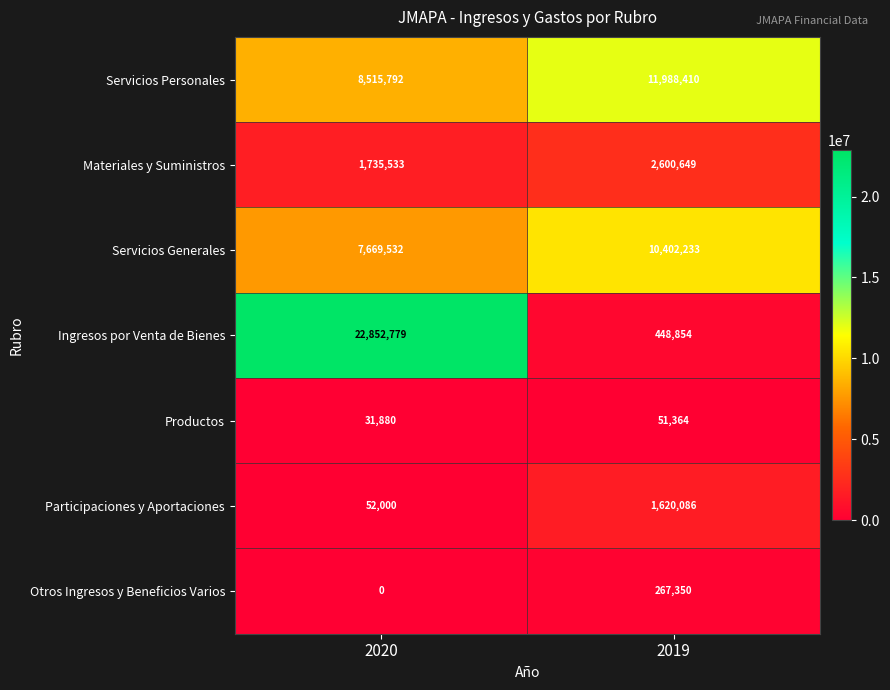

True or false: Materiales y Suministros has a value of 1146919 at 2020.

False